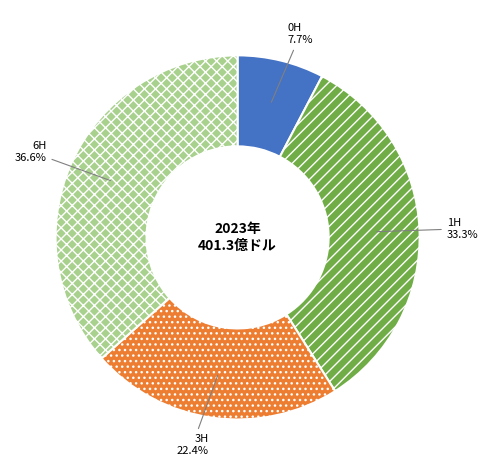

Rank the categories by value from highest to lowest.

6H, 1H, 3H, 0H